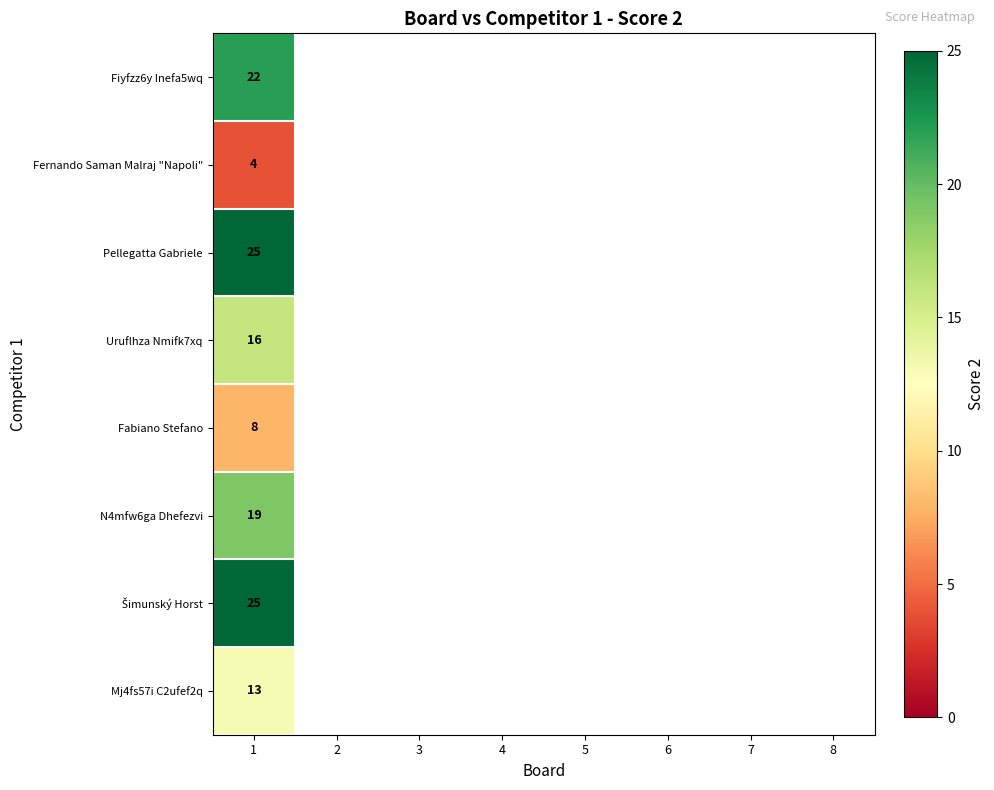

True or false: Uruflhza Nmifk7xq has a value of 3 at 1.

False